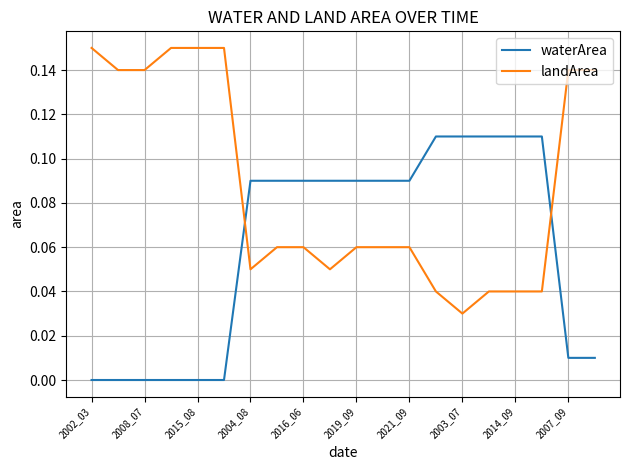

Which series ends up on top after the final intersection of landArea and waterArea?

landArea